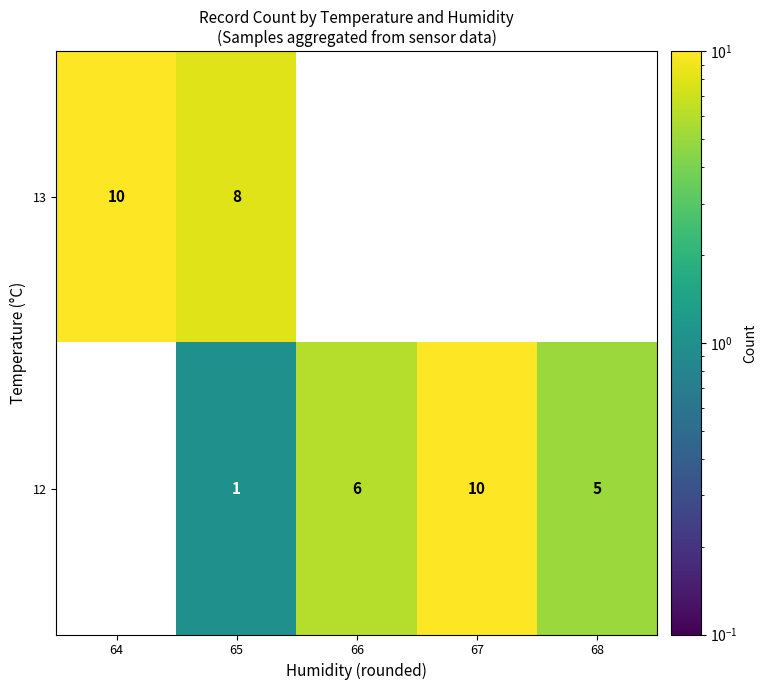

What is the total value across all series at 64?

10